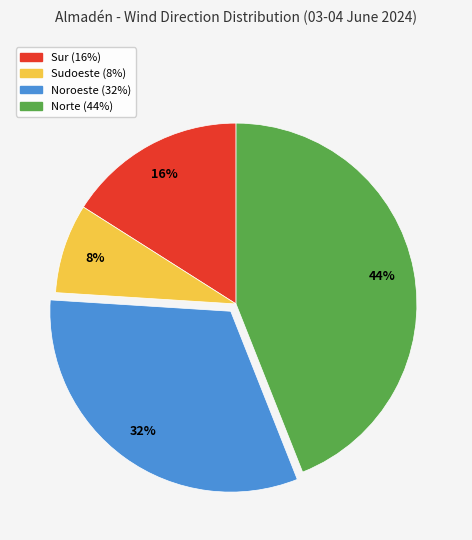

Which slice is the smallest?

Sudoeste